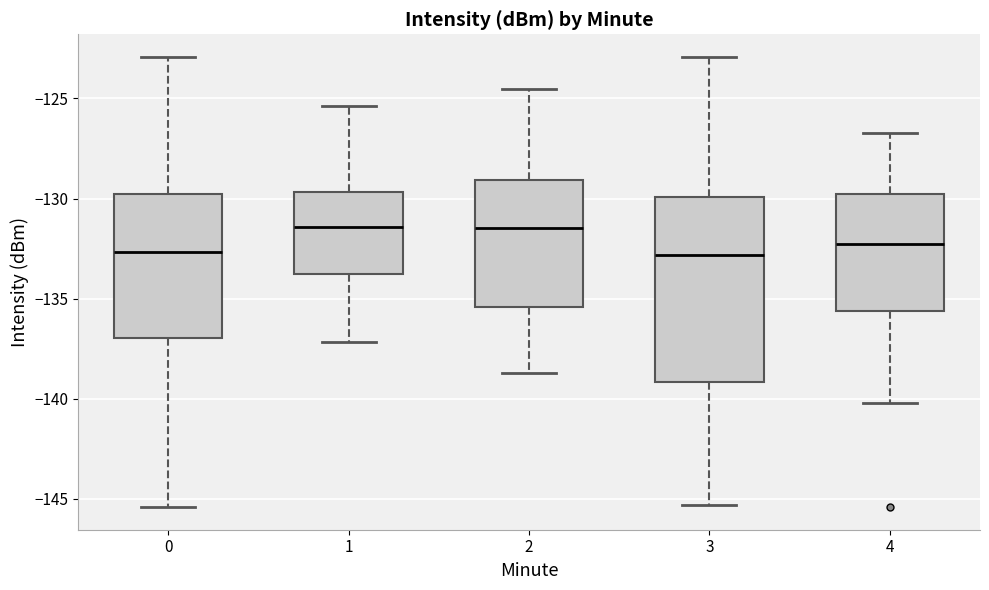

Which box is the tallest, from its lower edge to its upper edge?

3